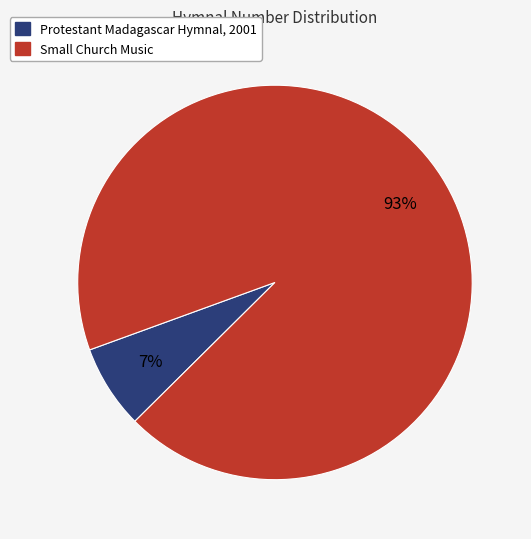

How many slices are in this pie chart?

2